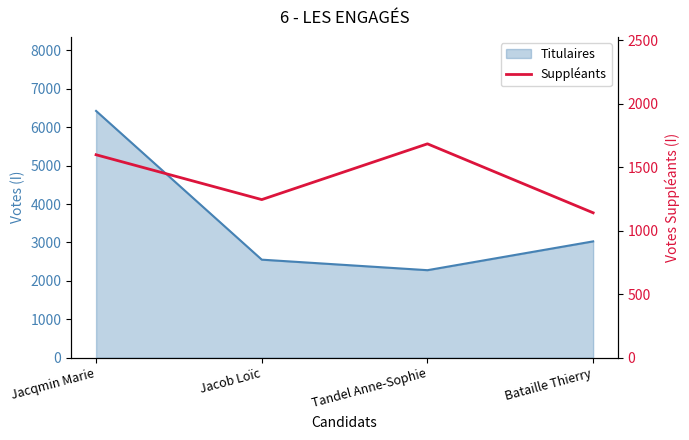

Is it true that the value at Tandel Anne-Sophie is 1684?

True